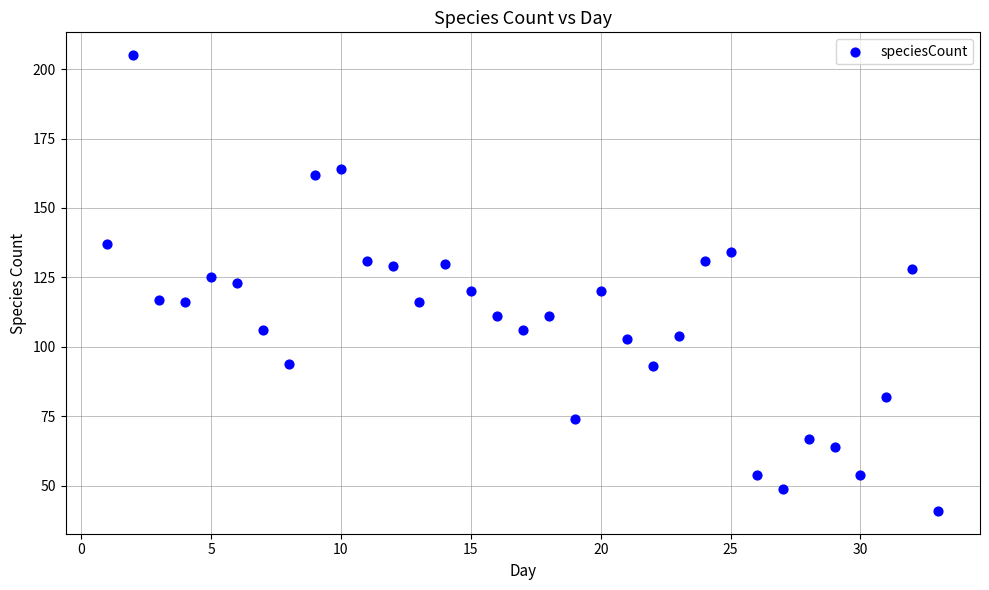

What is the range of X values (max minus min)?

32